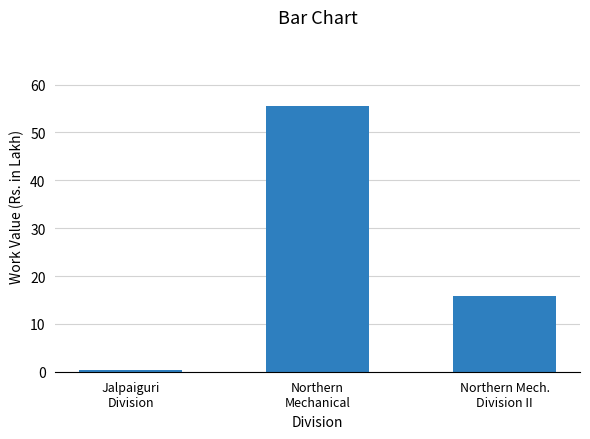

Reading left to right, extract all data points from this chart.

0.3	55.5	15.7